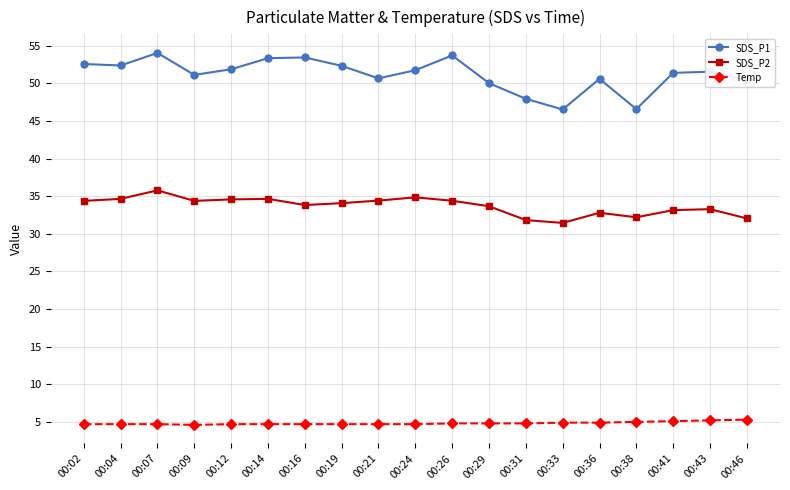

Which series has the largest range (max minus min)?

SDS_P1